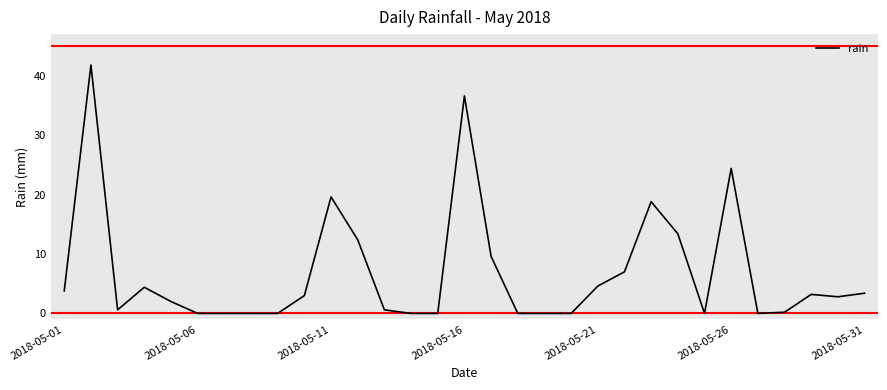

Reading left to right, what are all the values shown in this chart?

3.8	41.8	0.6	4.4	2.0	0.0	0.0	0.0	0.0	3.0	19.6	12.4	0.6	0.0	0.0	36.6	9.6	0.0	0.0	0.0	4.6	7.0	18.8	13.4	0.0	24.4	0.0	0.2	3.2	2.8	3.4